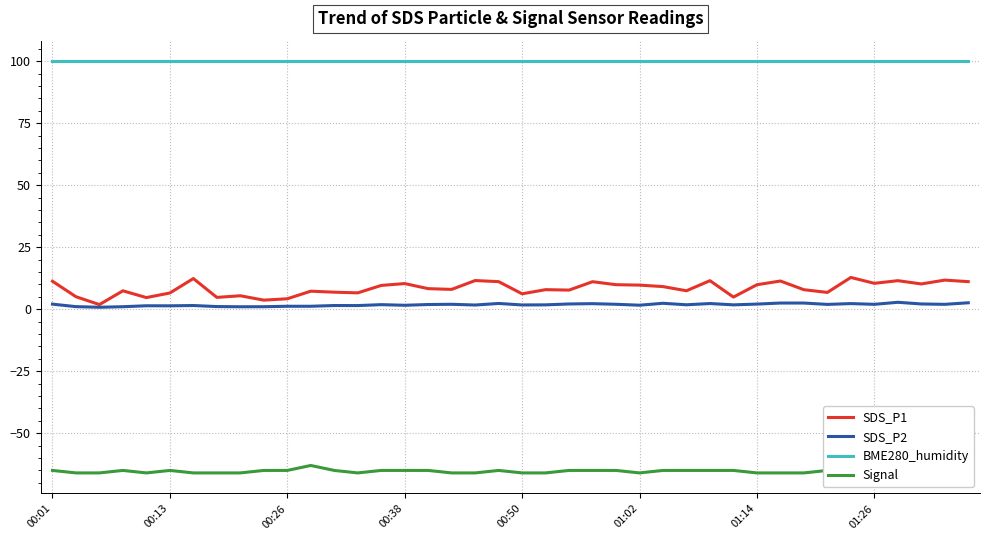

What is the lowest value of the BME280_humidity series?

100.0